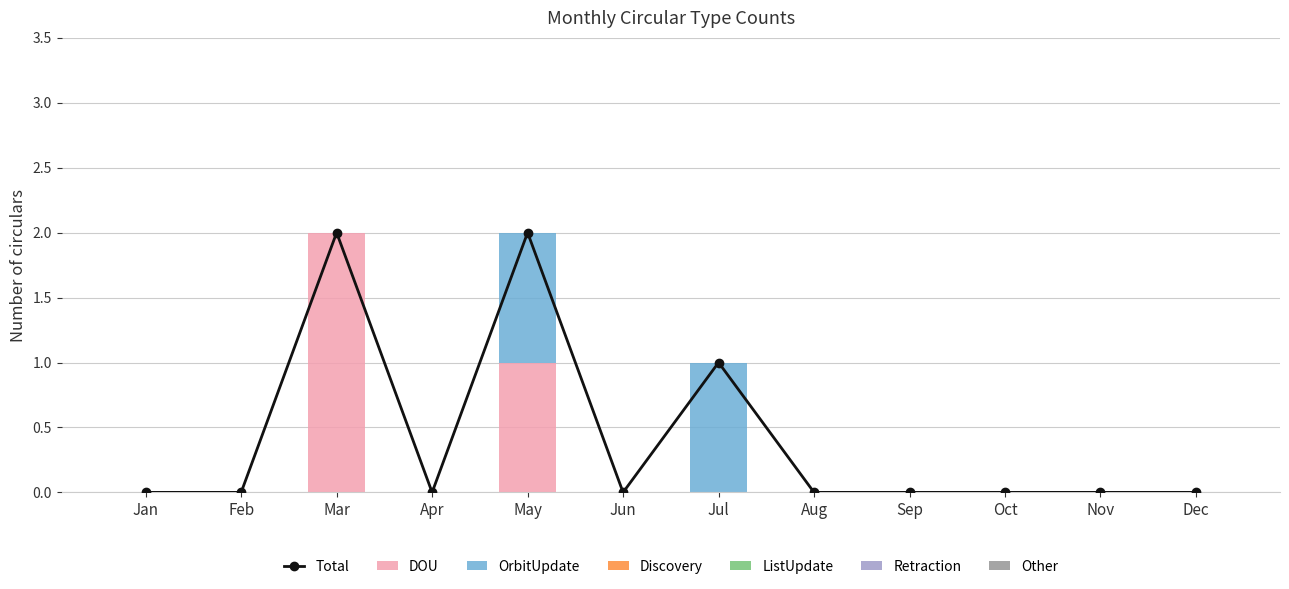

Which has a higher value, Jan or Aug?

Jan